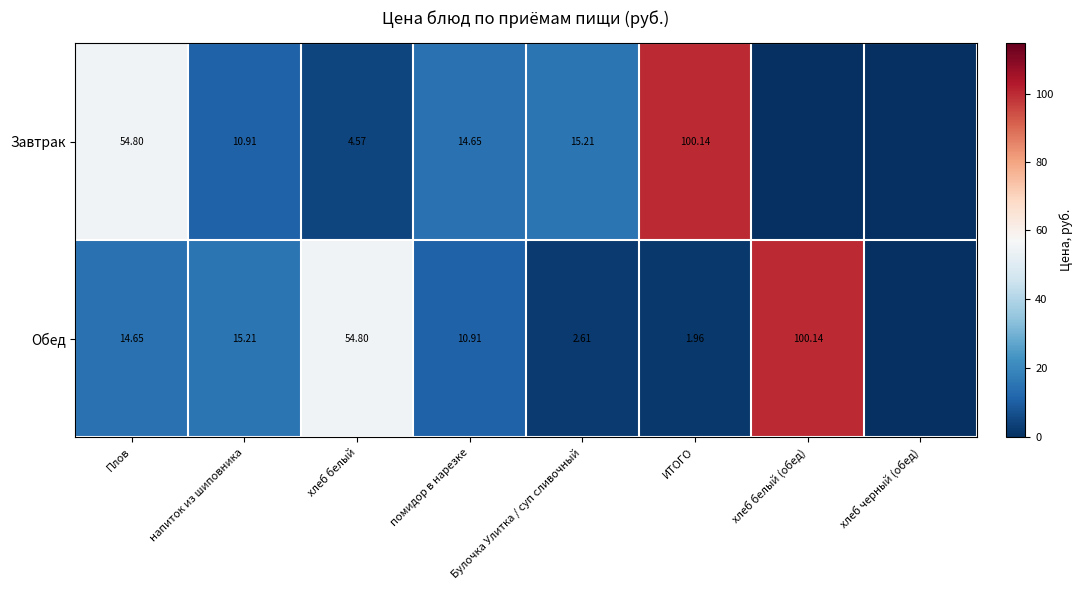

Which series changed the most between Плов and ИТОГО?

Завтрак